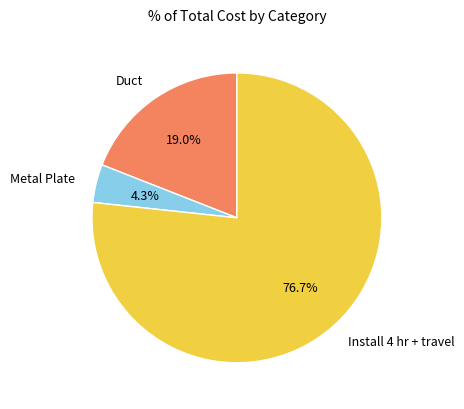

How many slices are in this pie chart?

3